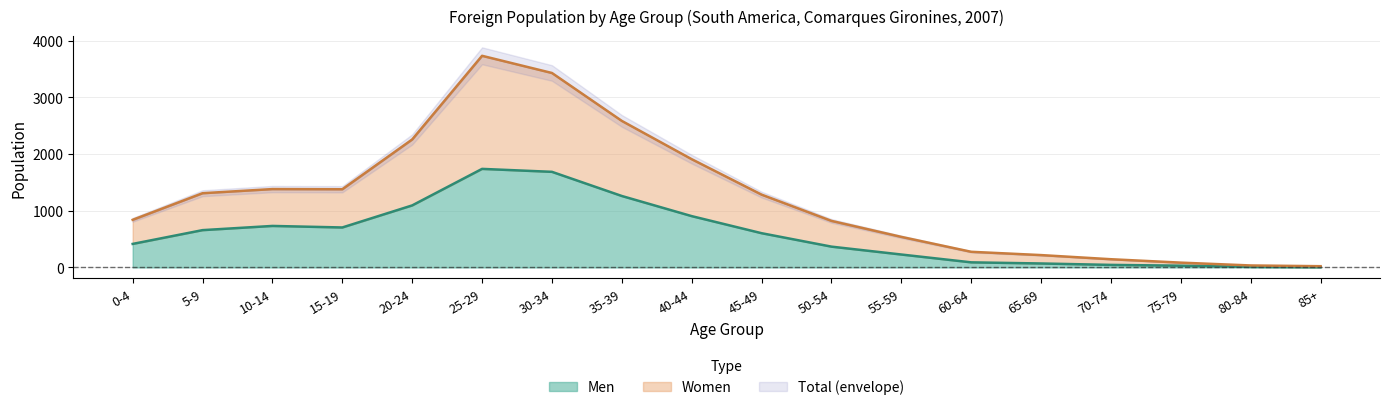

Which has a higher value, 80-84 or 60-64?

60-64